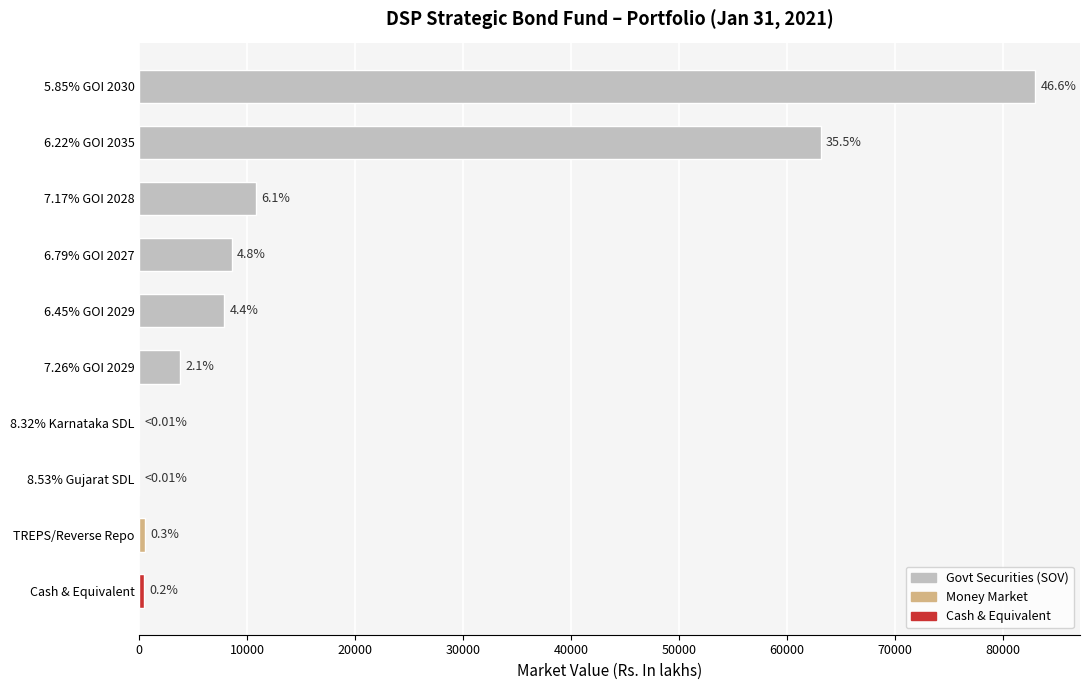

Are the bars horizontal?

Yes